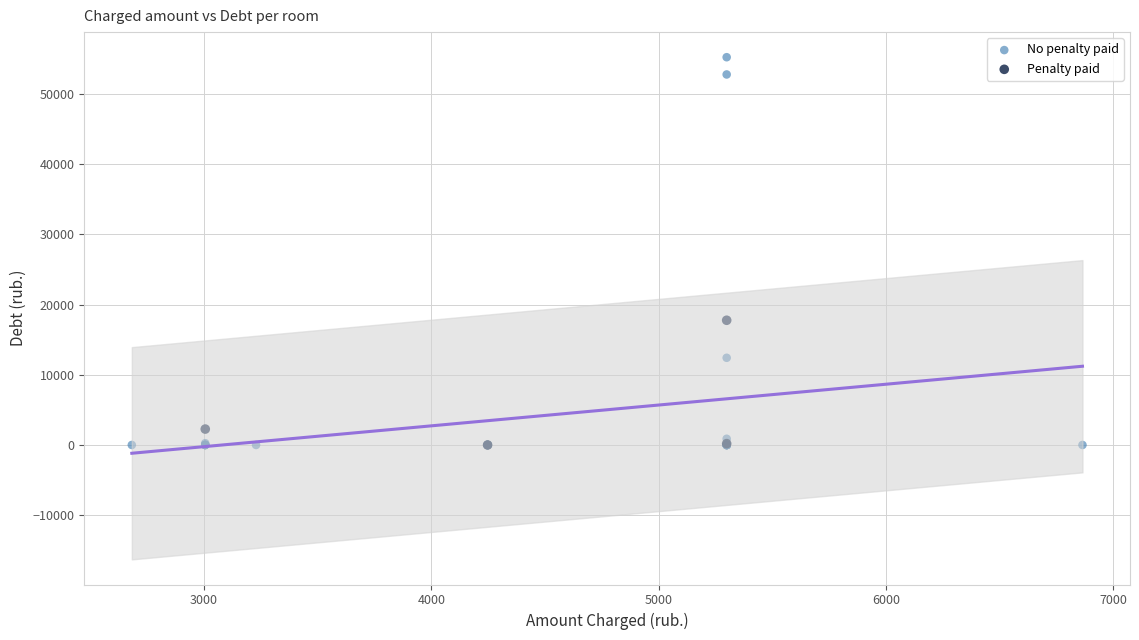

Which series reaches the maximum Y coordinate?

No penalty paid